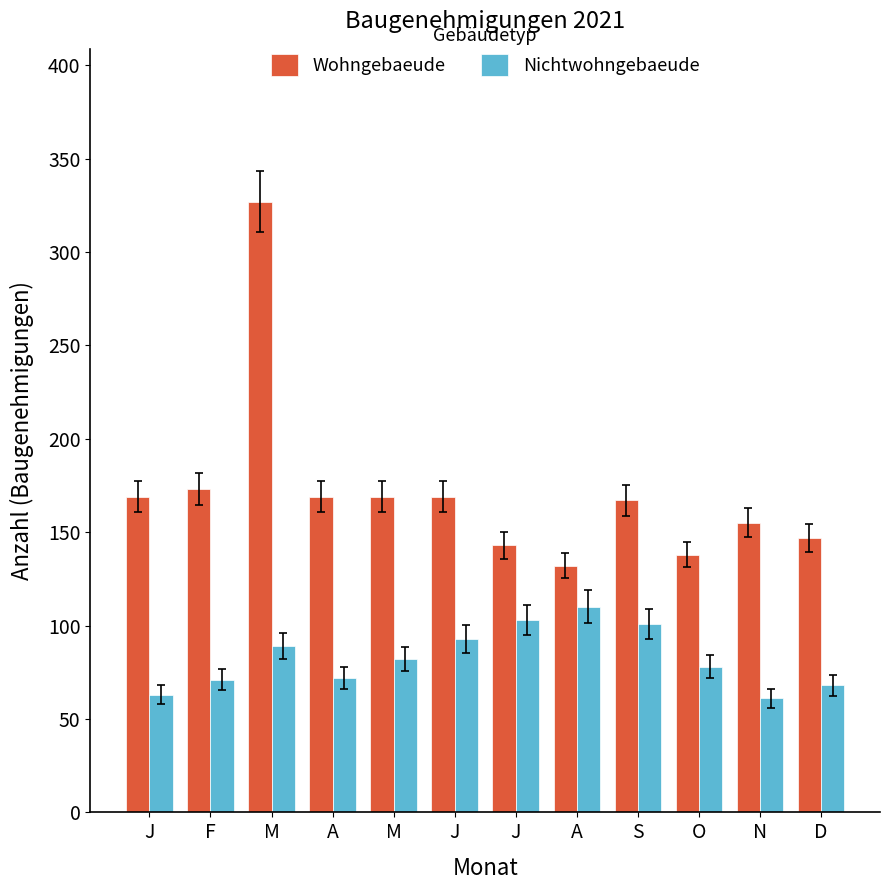

Which series has the widest spread of values?

Wohngebaeude